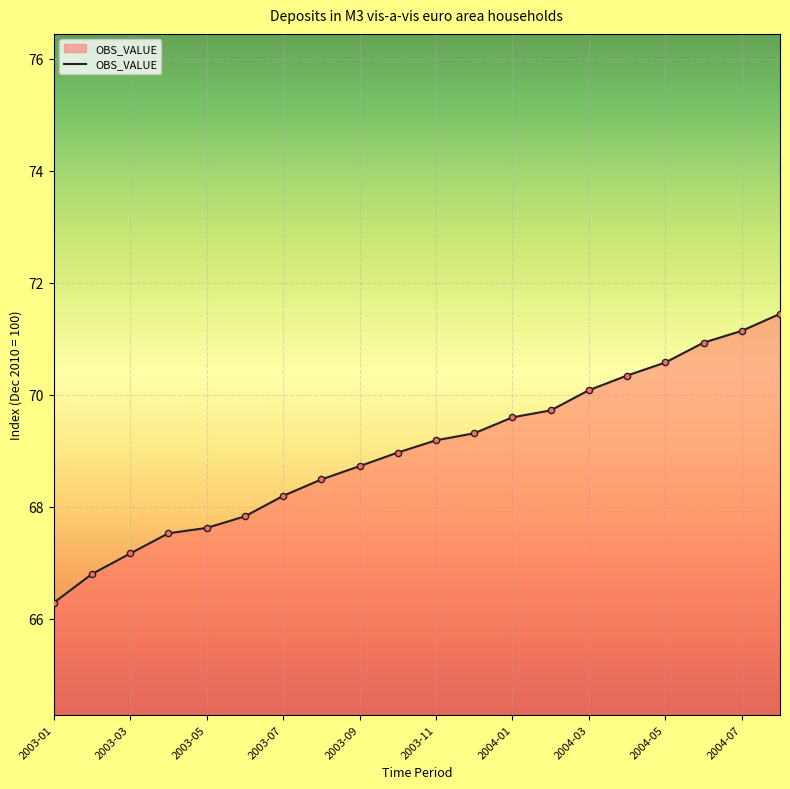

What is the smallest value displayed?

66.3